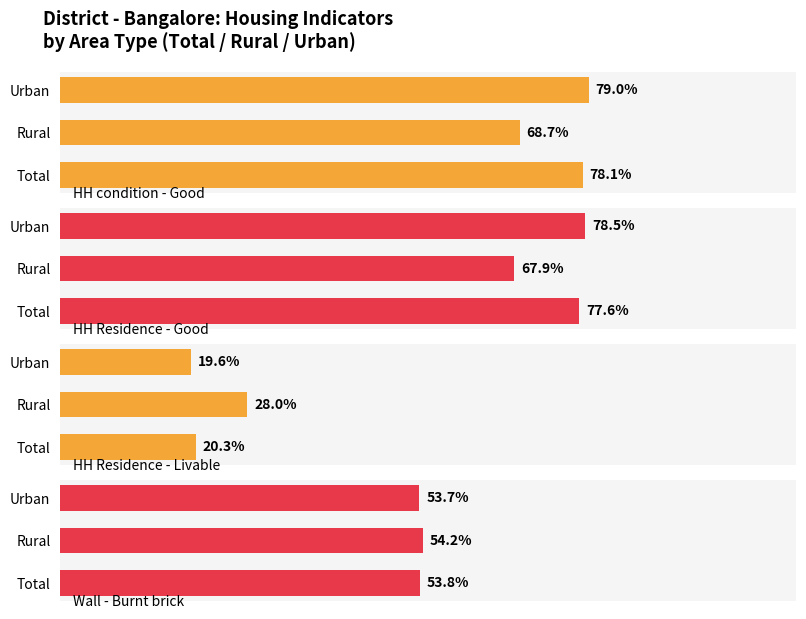

What is the lowest value of the Wall - Burnt brick series?

53.7